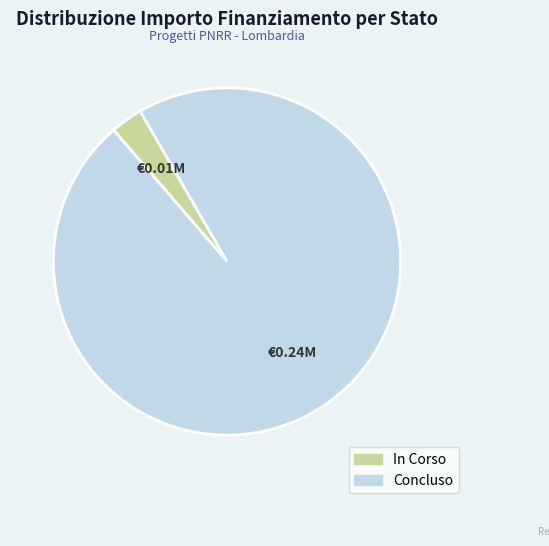

Between In Corso and Concluso, which is larger?

Concluso